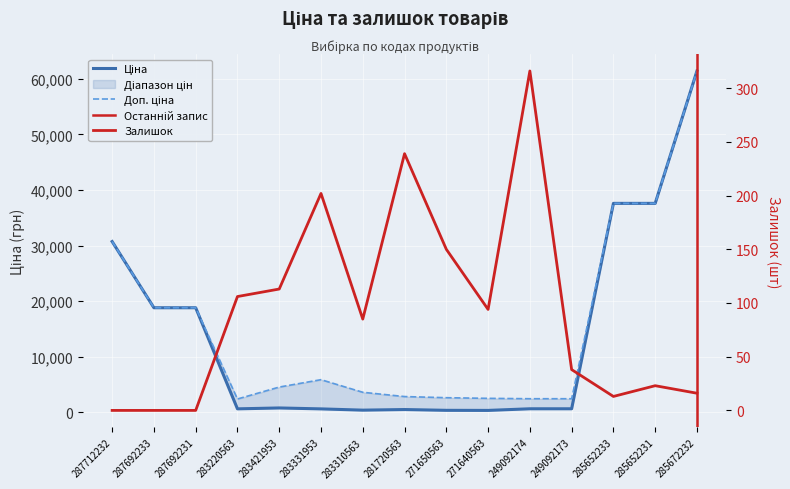

How many values in the Доп. ціна series are below 4513?

7